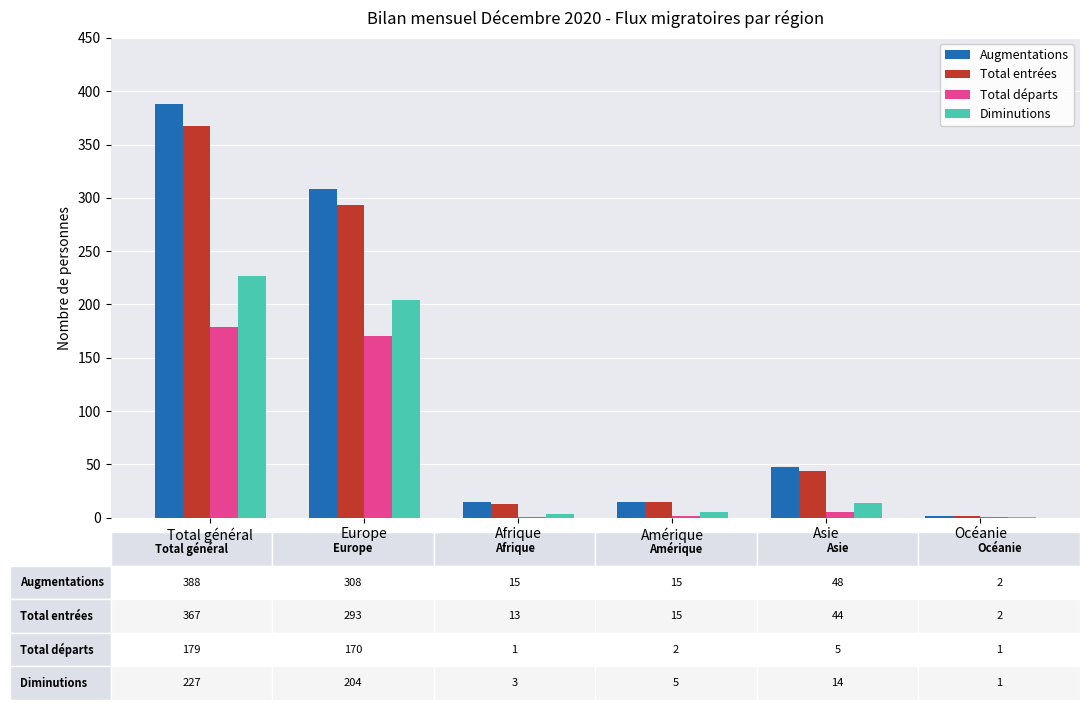

At which category is the sum across all series the highest?

Total général